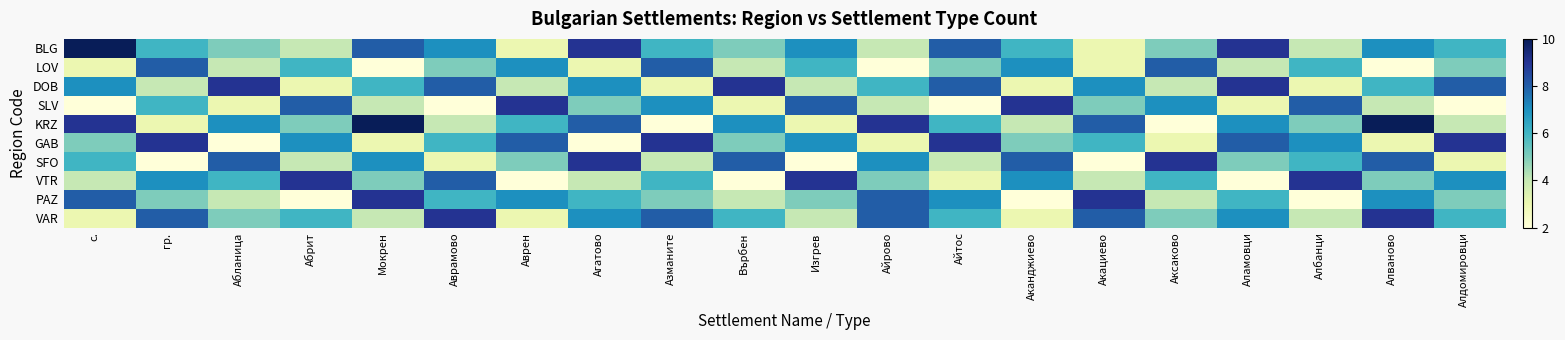

Which series has the largest range (max minus min)?

BLG